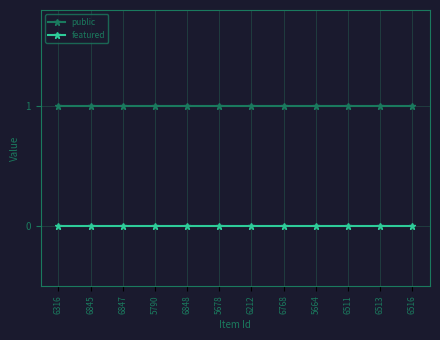

What is the spread (max minus min) of values at 6212?

1